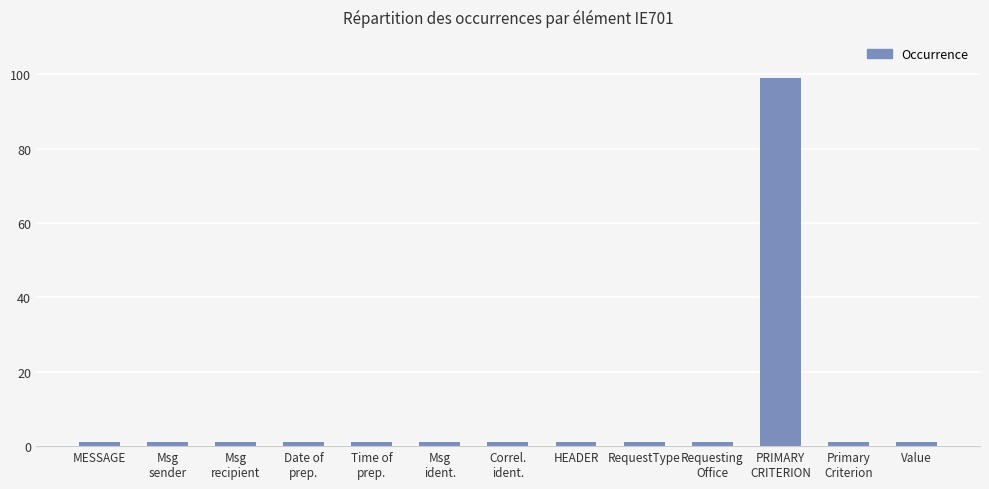

What is the sum of the values at Msg
ident. and Date of
prep.?

2